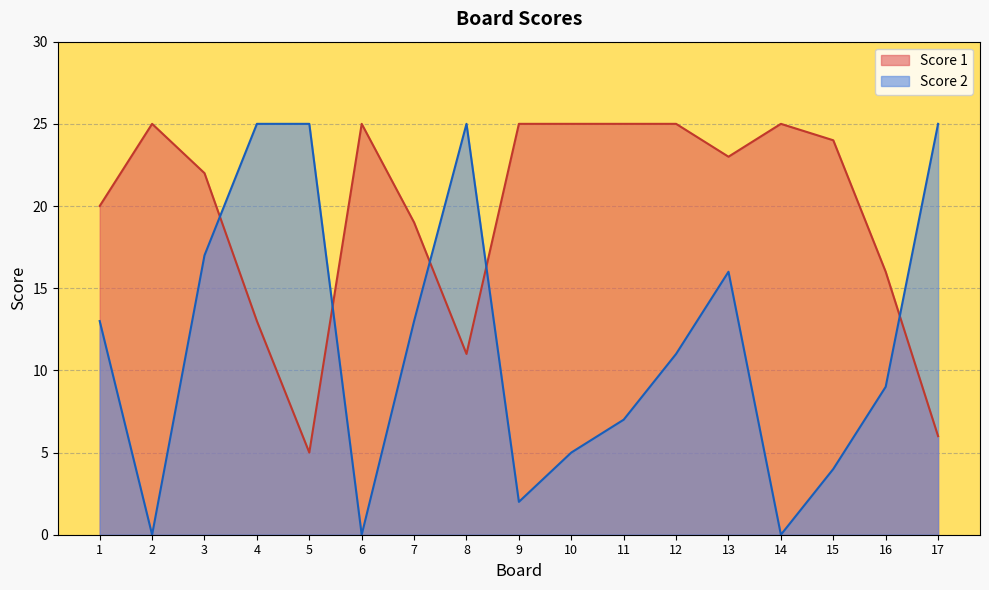

True or false: Score 1 has a value of 31 at 3.

False